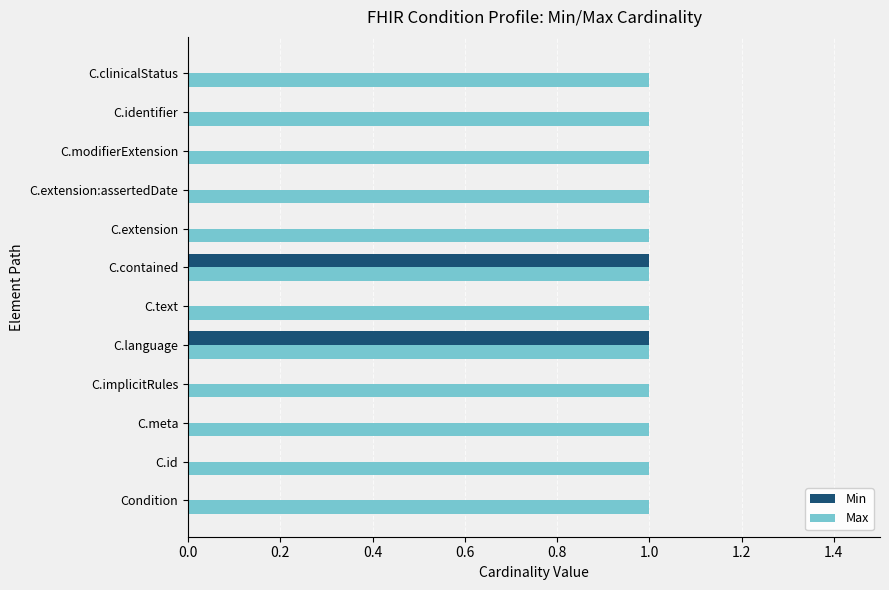

Between C.language and C.identifier, which series saw the biggest shift?

Min